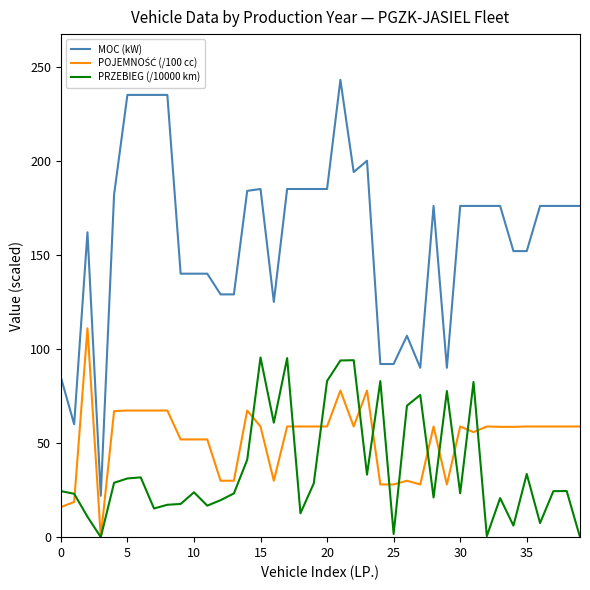

Which series has the largest total across all categories?

MOC (kW)